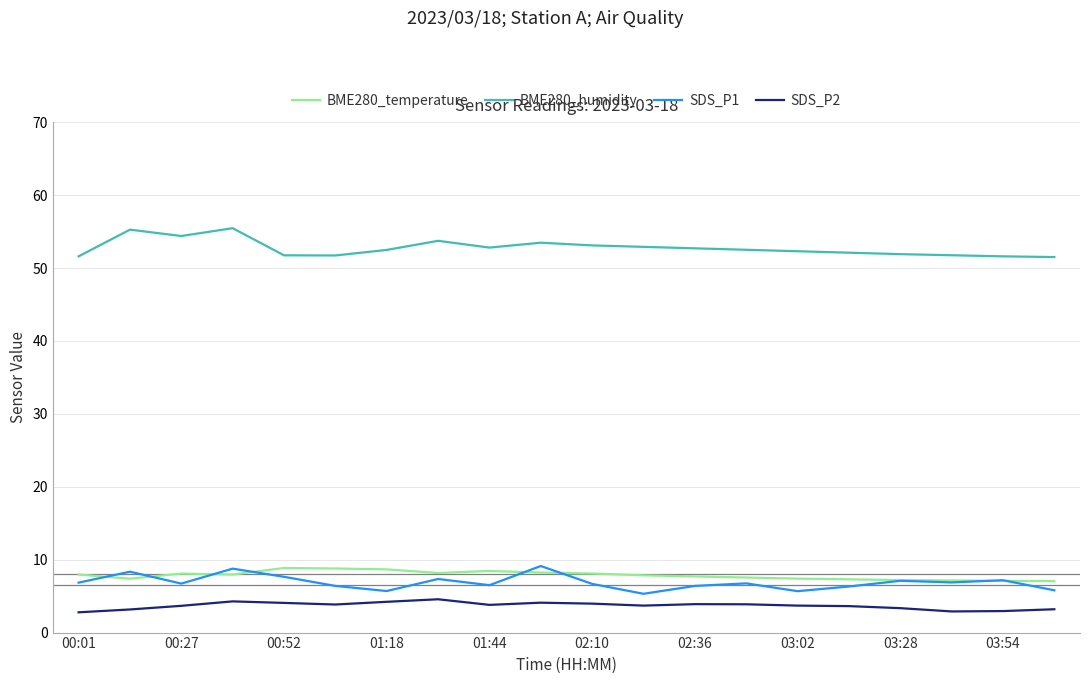

What is the lowest value of the BME280_humidity series?

51.5